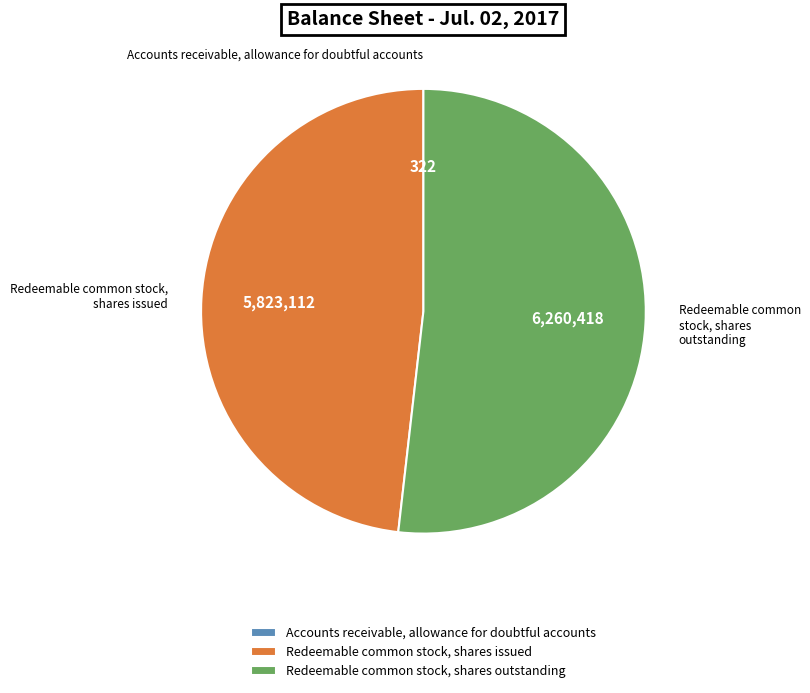

Which slice is the largest?

Redeemable common stock, shares outstanding